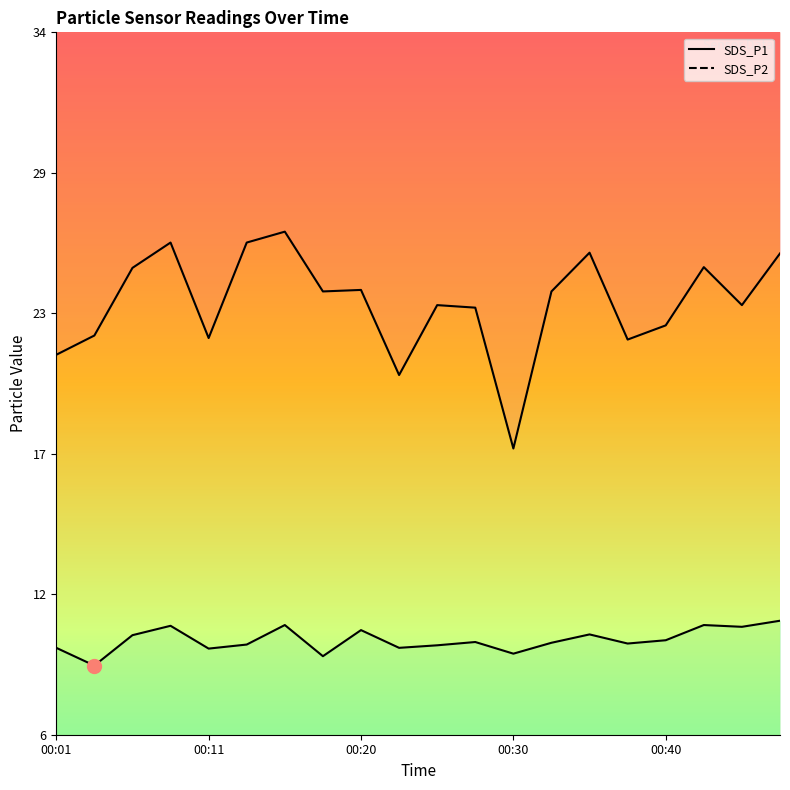

At which label does SDS_P1 first exceed 23?

00:06